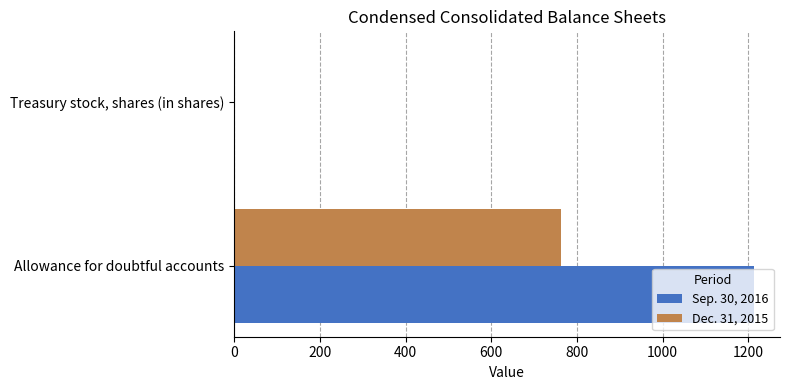

What is the sum of all Dec. 31, 2015 values?

763.5